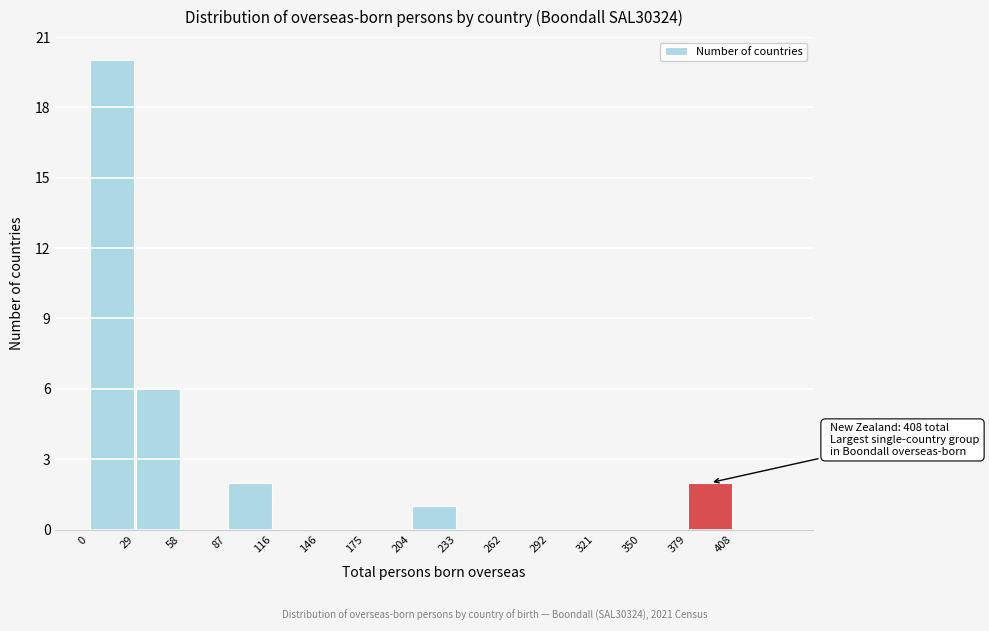

Over which range of the x-axis is the bar tallest?

0 to 30